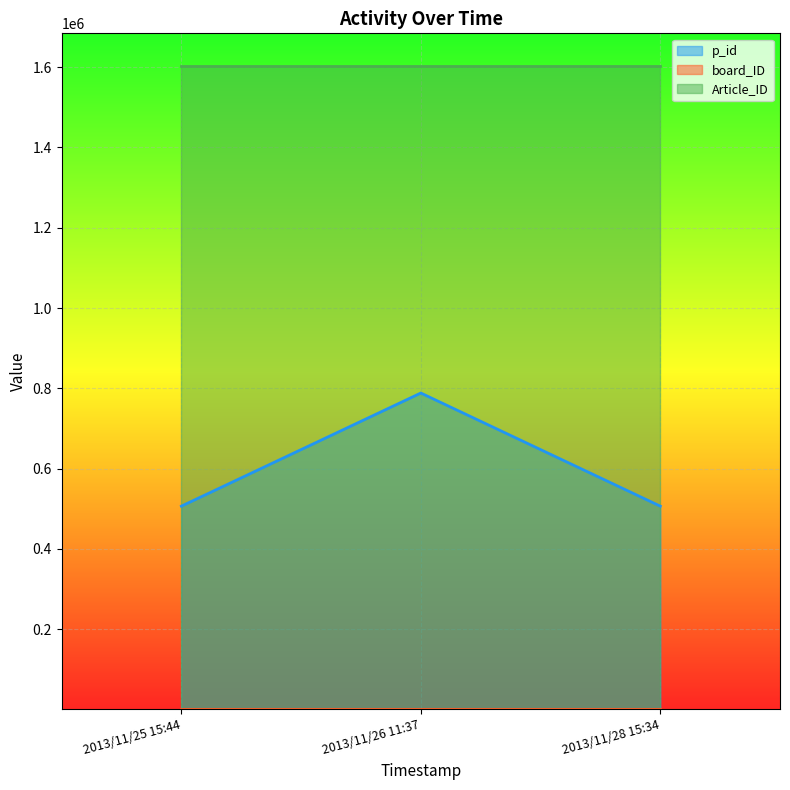

Rank the categories by Article_ID value from lowest to highest.

2013/11/25 15:44, 2013/11/26 11:37, 2013/11/28 15:34